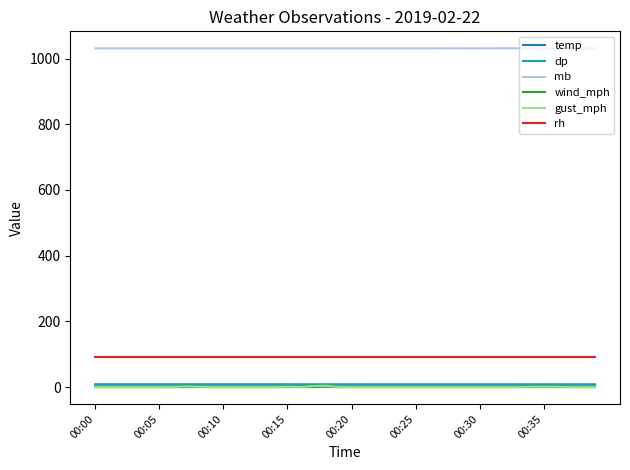

At how many categories does at least one series exceed 683?

40